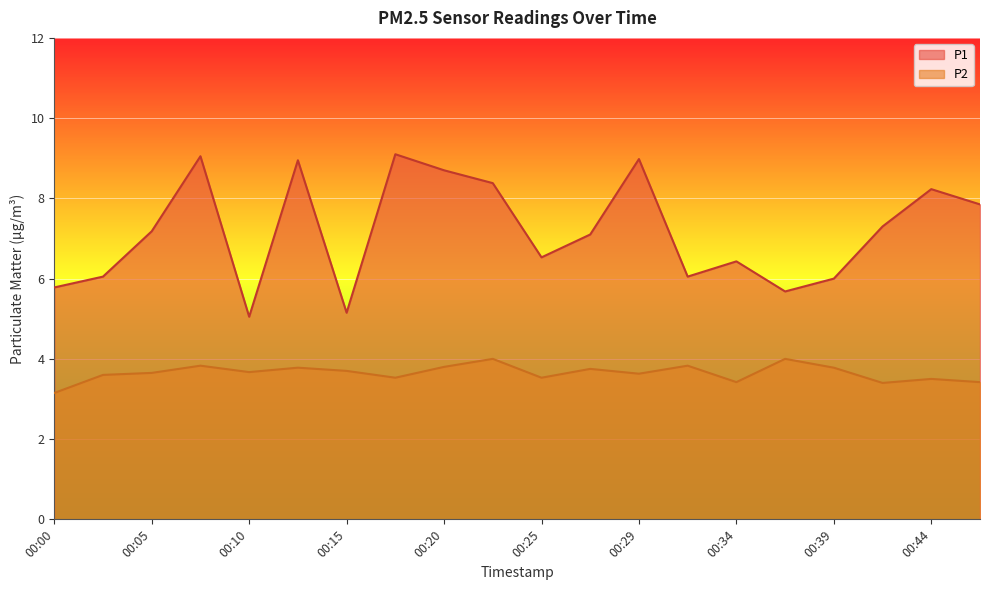

Reading left to right, transcribe all the data shown in this chart.

P1: 5.8	6.0	7.2	9.1	5.0	8.9	5.2	9.1	8.7	8.4	6.5	7.1	9.0	6.0	6.4	5.7	6.0	7.3	8.2	7.8
P2: 3.1	3.6	3.6	3.8	3.7	3.8	3.7	3.5	3.8	4.0	3.5	3.8	3.6	3.8	3.4	4.0	3.8	3.4	3.5	3.4